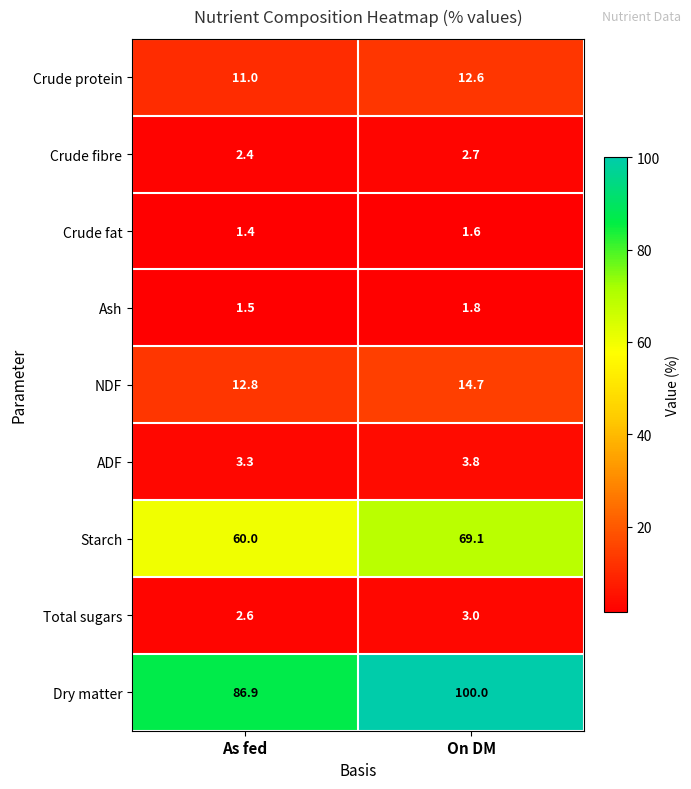

At which label does Starch first exceed 69?

On DM